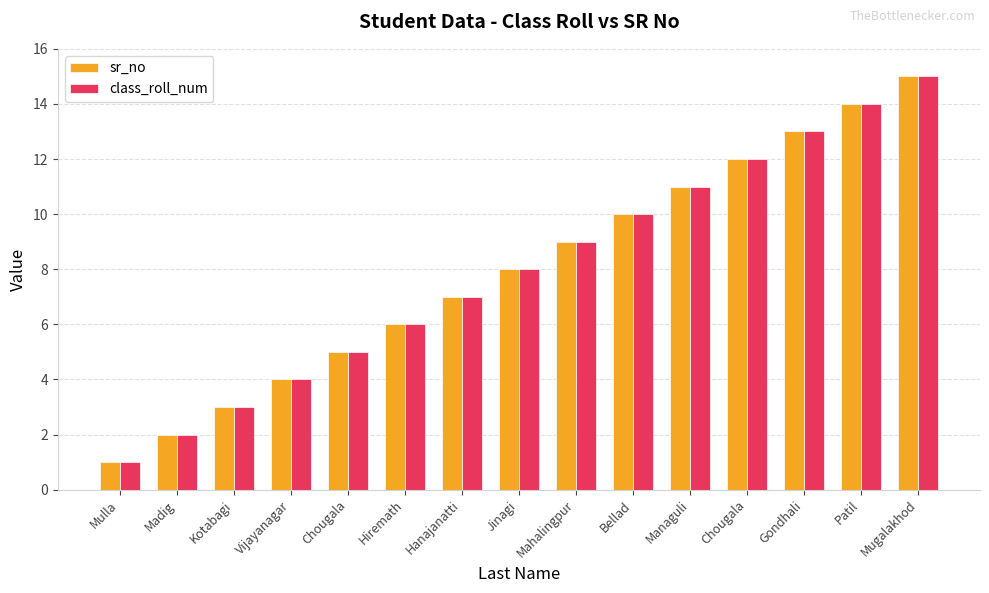

How many bars are there in total?

30